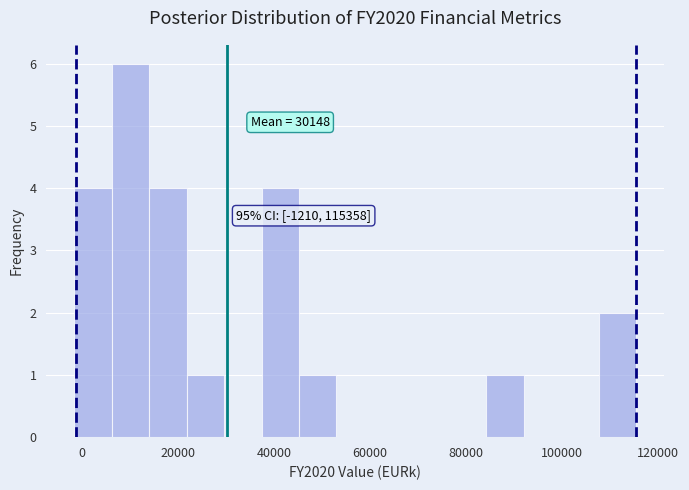

Around what value on the x-axis is the tallest bar? Give the approximate position of its centre, as read against the axis.

10000